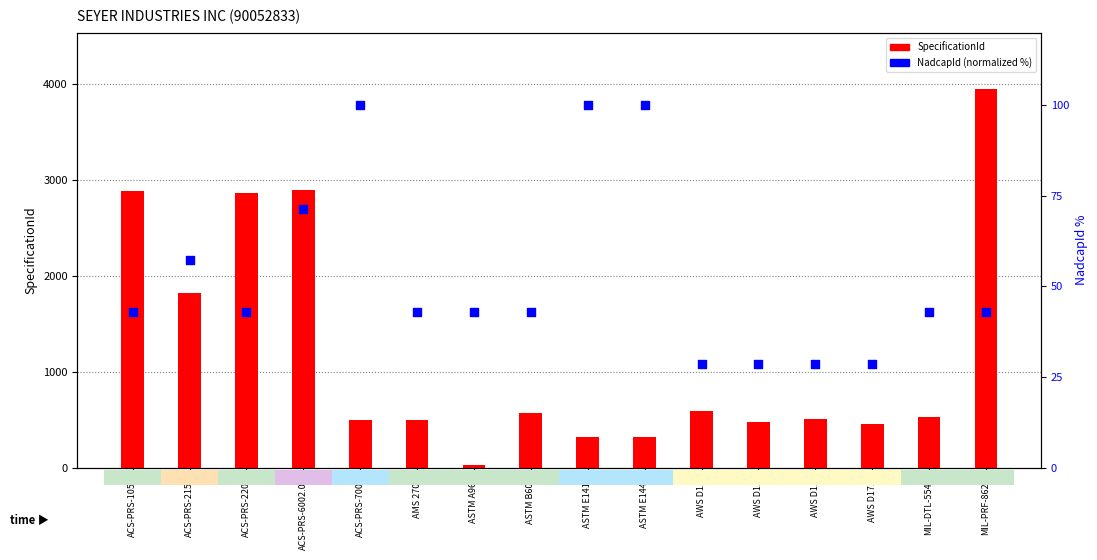

Which series reaches the minimum Y coordinate?

SpecificationId